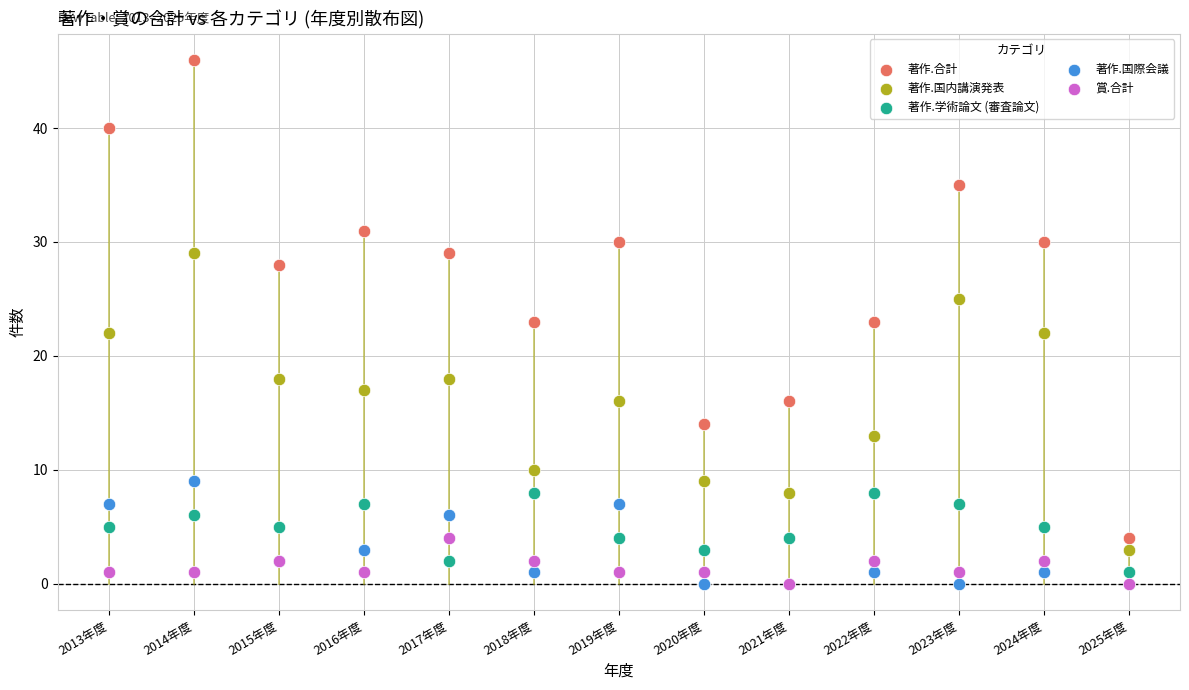

What are all the series names shown in the legend?

著作.合計, 著作.国内講演発表, 著作.学術論文 (審査論文), 著作.国際会議, 賞.合計